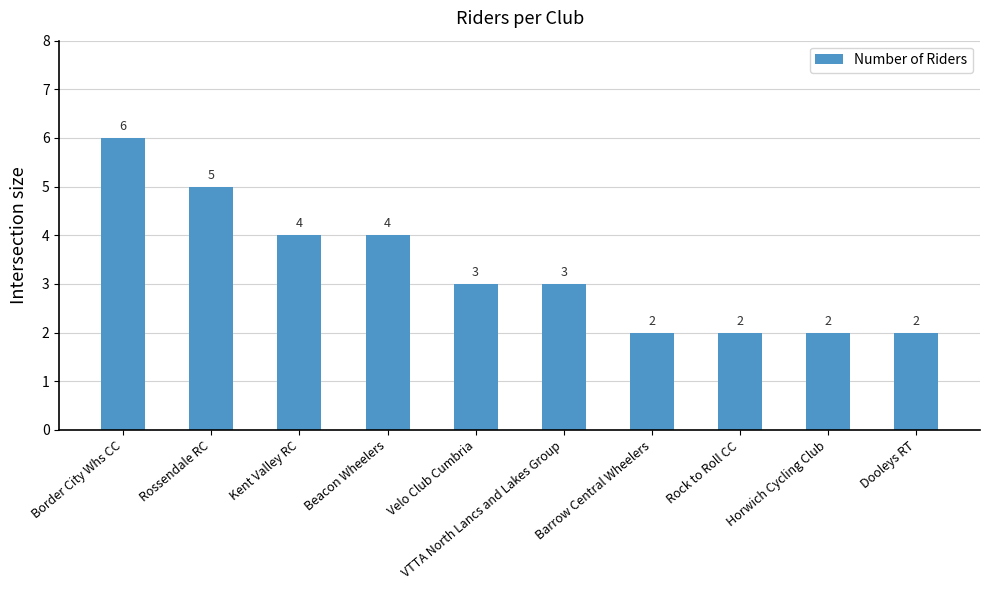

Are the bars horizontal?

No